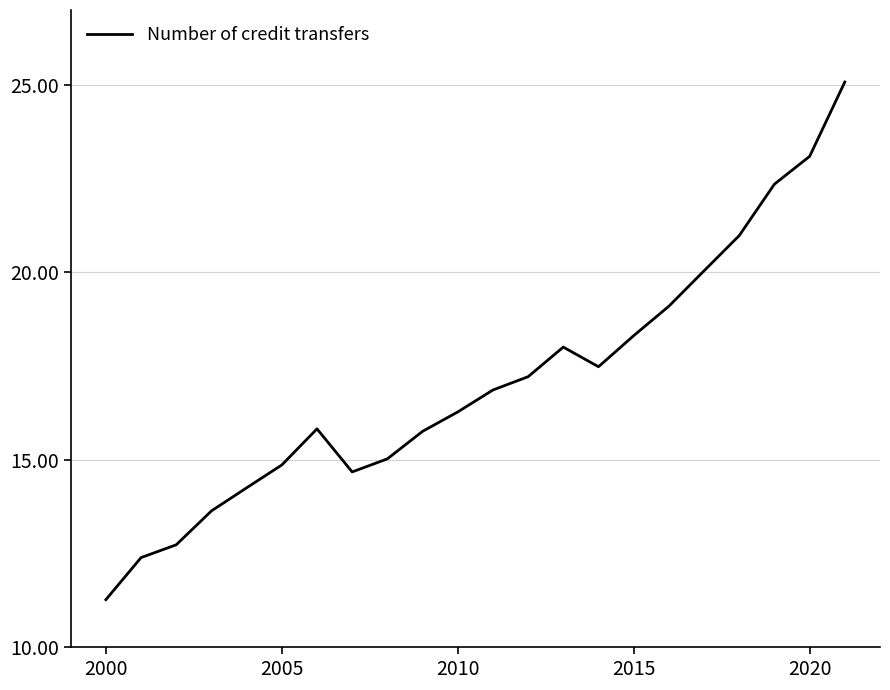

What is the minimum value shown in the chart?

11.3